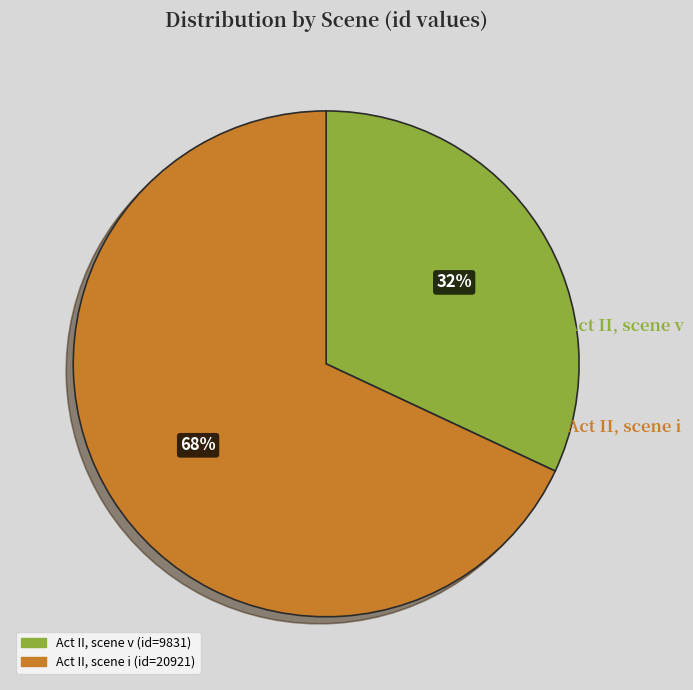

To the nearest percent, what is the average slice percentage?

50%